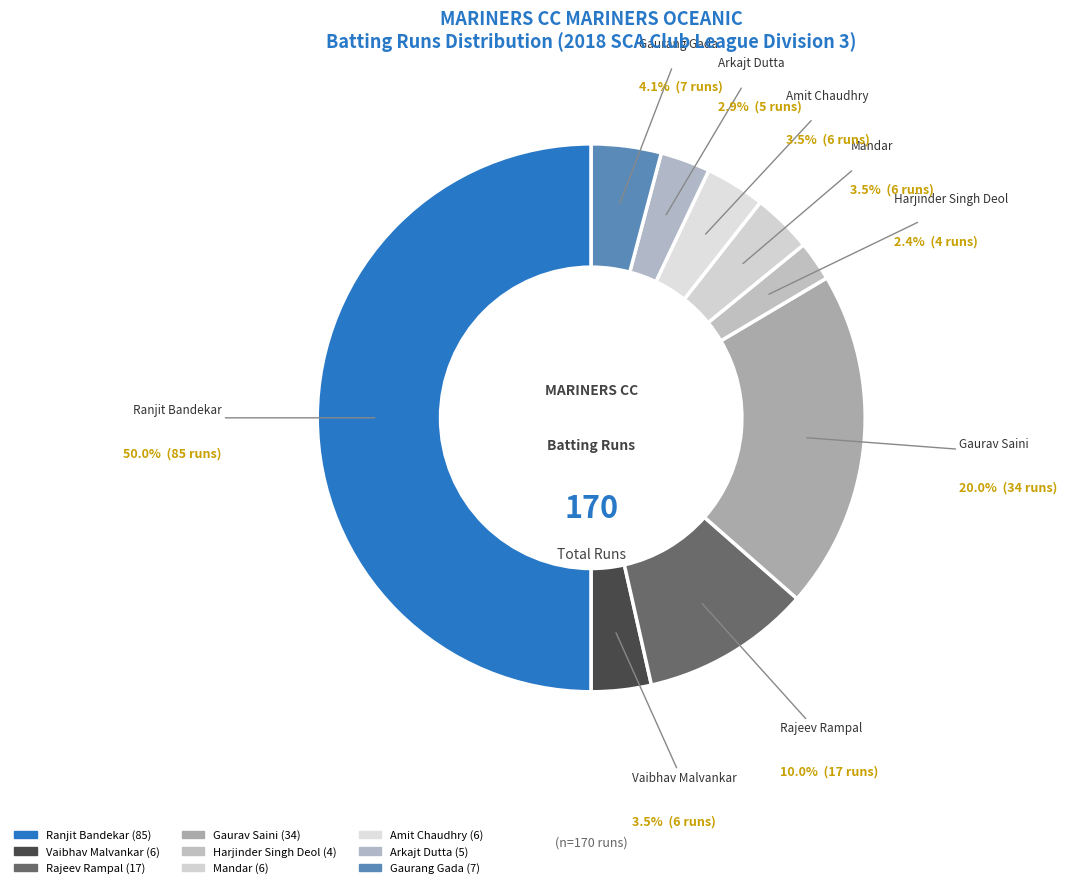

How many segments does this pie chart have?

9